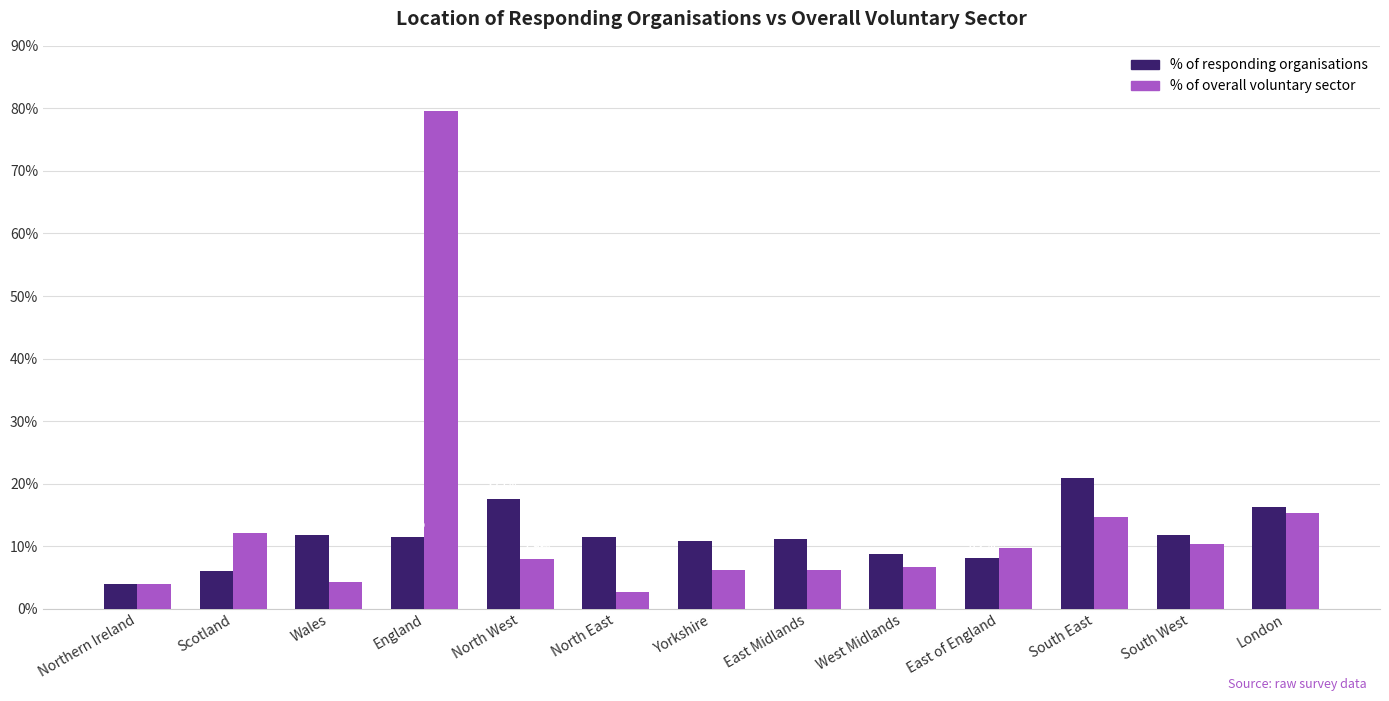

Are the bars grouped side by side (vs. stacked)?

Yes